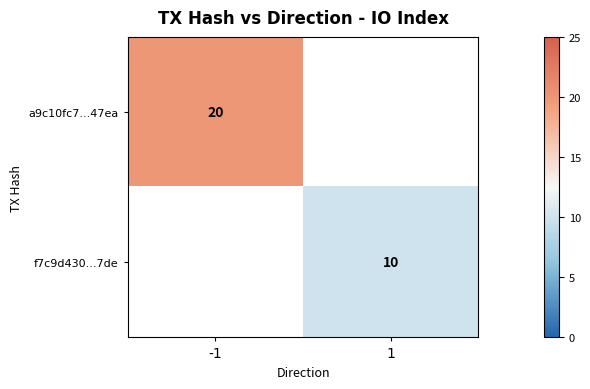

Is it true that f7c9d430...7de equals 17 at 1?

False